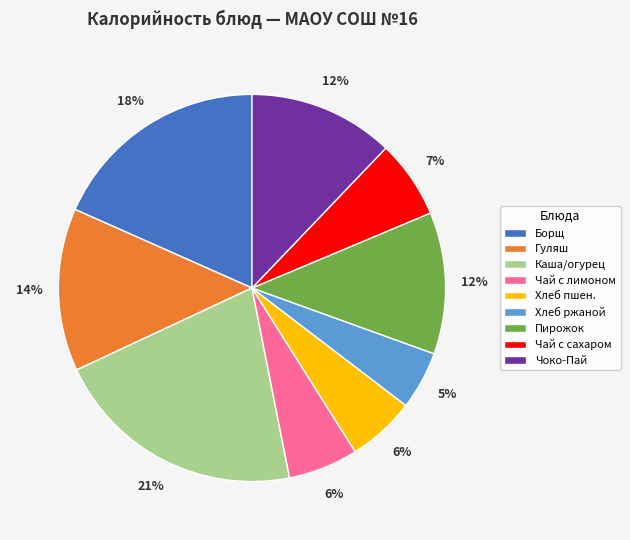

To the nearest percent, what is the difference between the Чай с сахаром and Чай с лимоном slice percentages?

1%